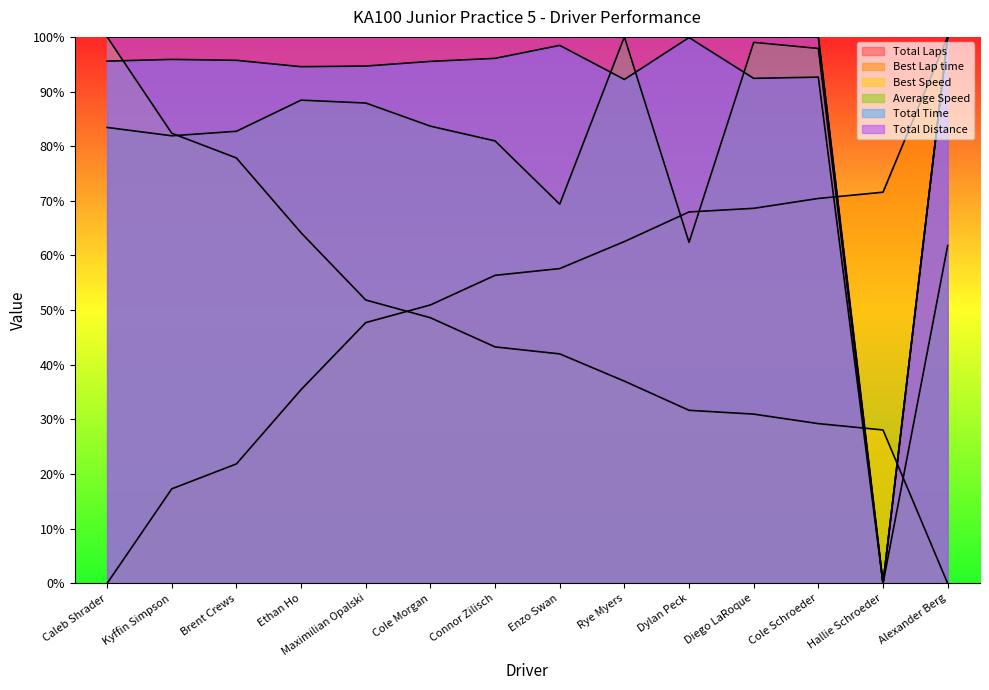

Between Caleb Shrader and Cole Schroeder, which series saw the biggest shift?

Best Speed